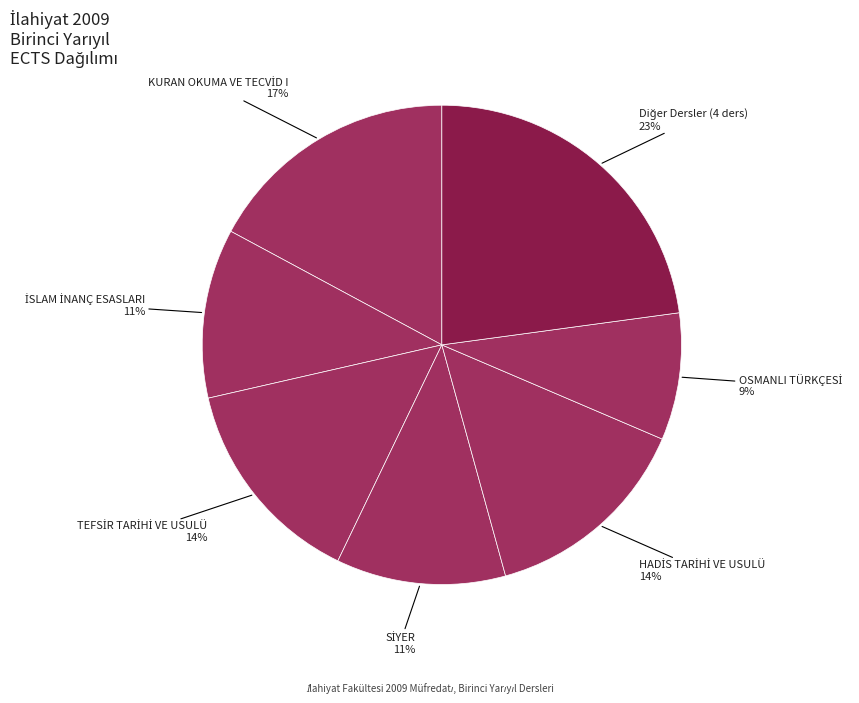

How many segments does this pie chart have?

7